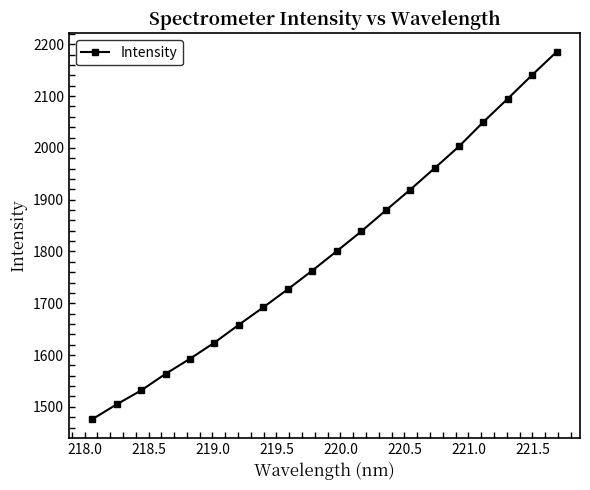

True or false: the data has more than 2 interior local peaks.

False